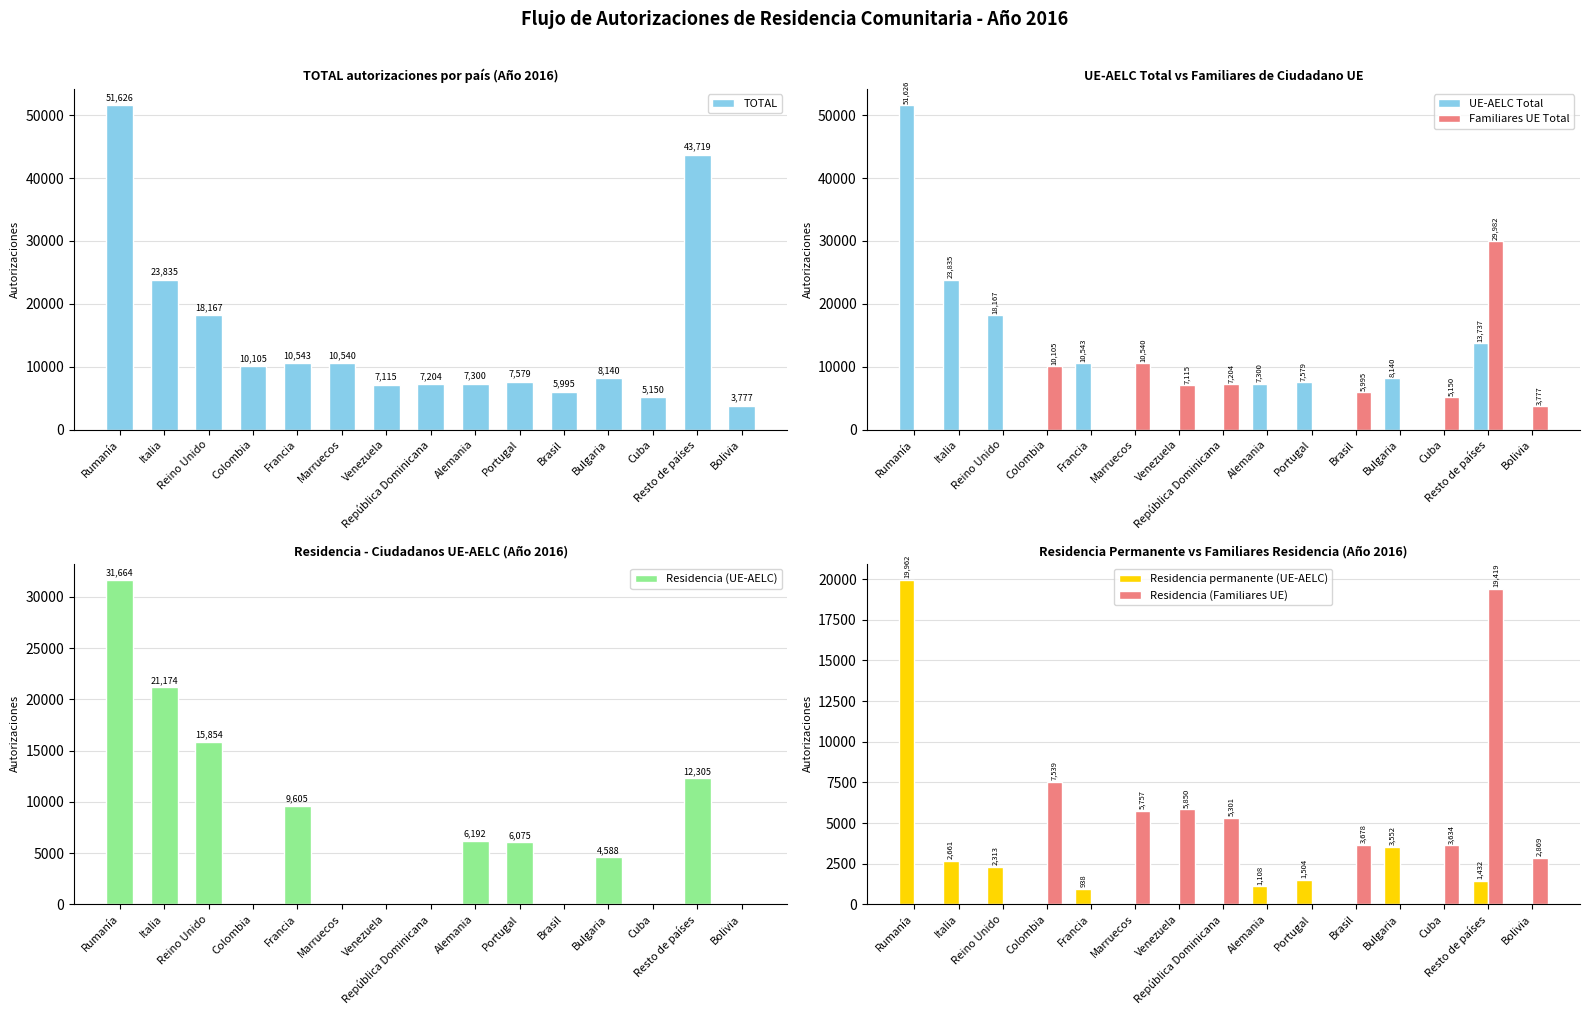

Reading left to right, transcribe all the data shown in this chart.

TOTAL: 51626	23835	18167	10105	10543	10540	7115	7204	7300	7579	5995	8140	5150	43719	3777
UE-AELC Total: 51626	23835	18167	0	10543	0	0	0	7300	7579	0	8140	0	13737	0
Familiares UE Total: 0	0	0	10105	0	10540	7115	7204	0	0	5995	0	5150	29982	3777
Residencia (UE-AELC): 31664	21174	15854	0	9605	0	0	0	6192	6075	0	4588	0	12305	0
Residencia permanente (UE-AELC): 19962	2661	2313	0	938	0	0	0	1108	1504	0	3552	0	1432	0
Residencia (Familiares UE): 0	0	0	7539	0	5757	5850	5301	0	0	3678	0	3634	19419	2869